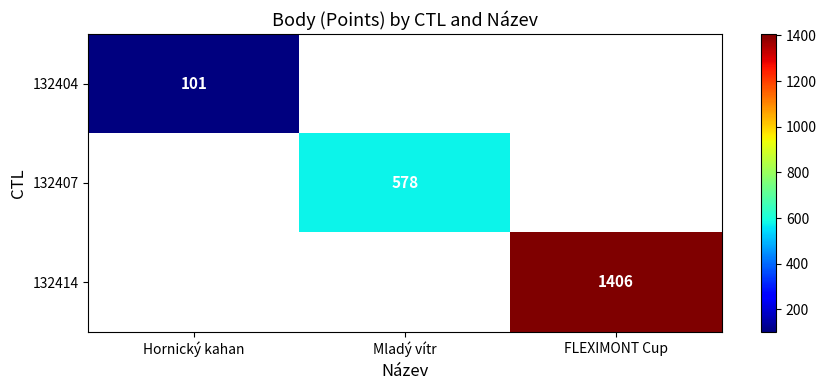

What is the greatest value displayed?

1406.0